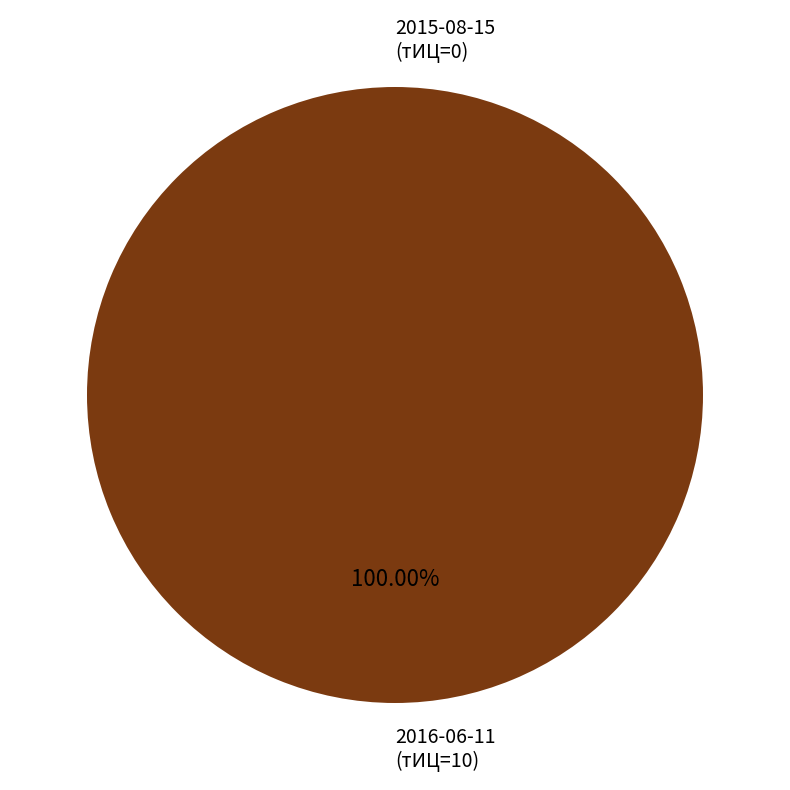

What is the smallest slice in the pie chart?

2015-08-15 (тИЦ=0)